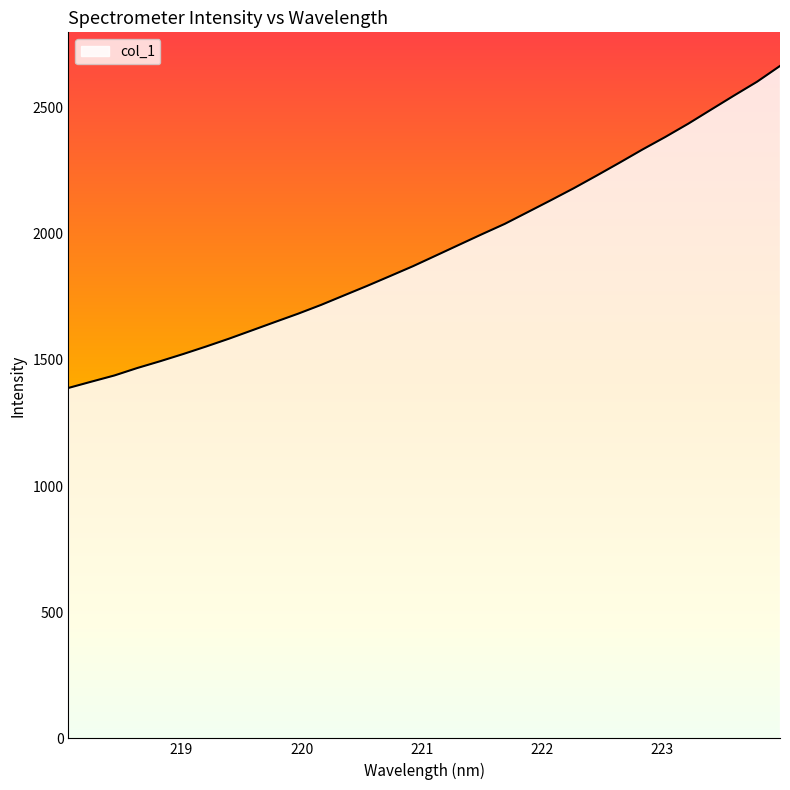

What is the greatest value displayed?

2665.6